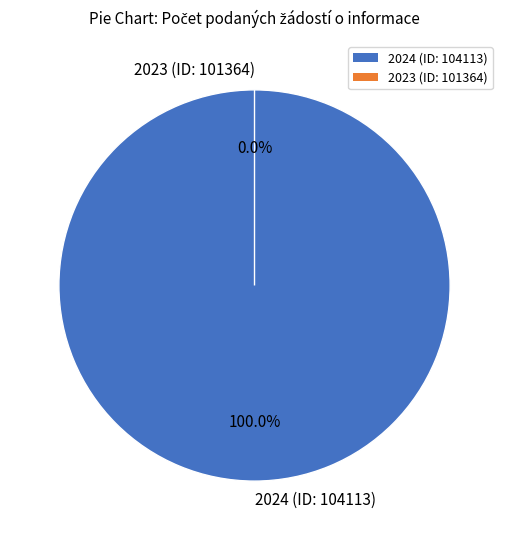

How many slices are in this pie chart?

2